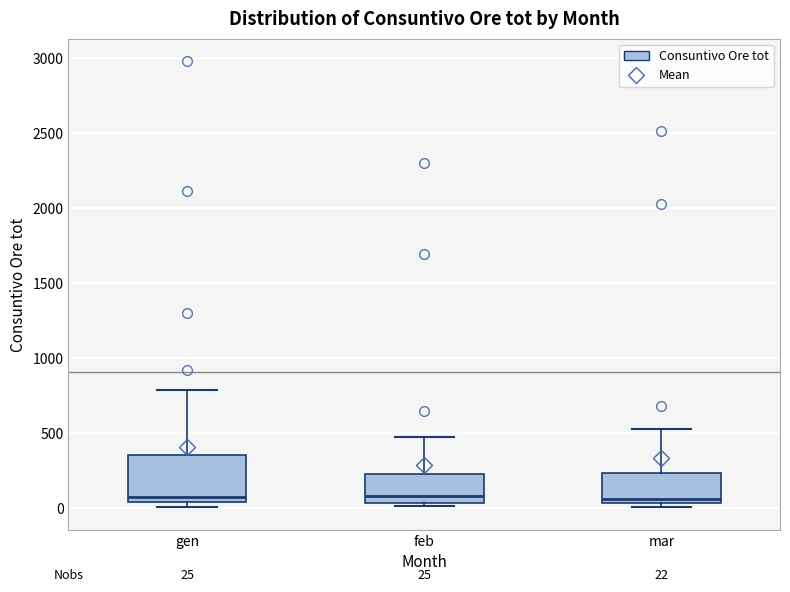

Comparing the boxes themselves (not the whiskers), which one is the tallest?

gen